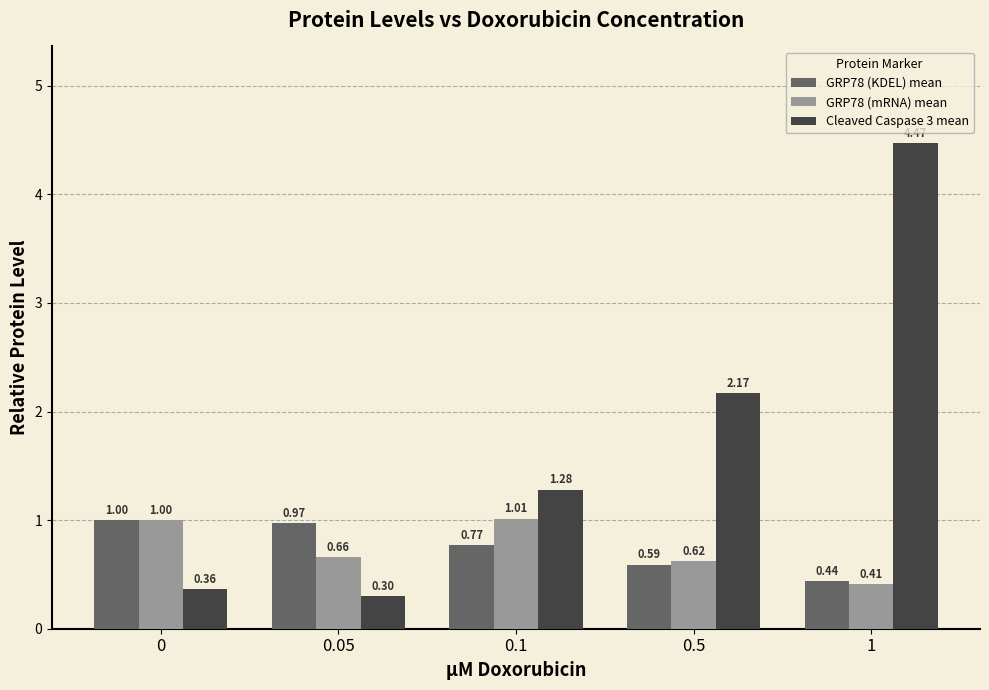

Which series has the largest total across all categories?

Cleaved Caspase 3 mean